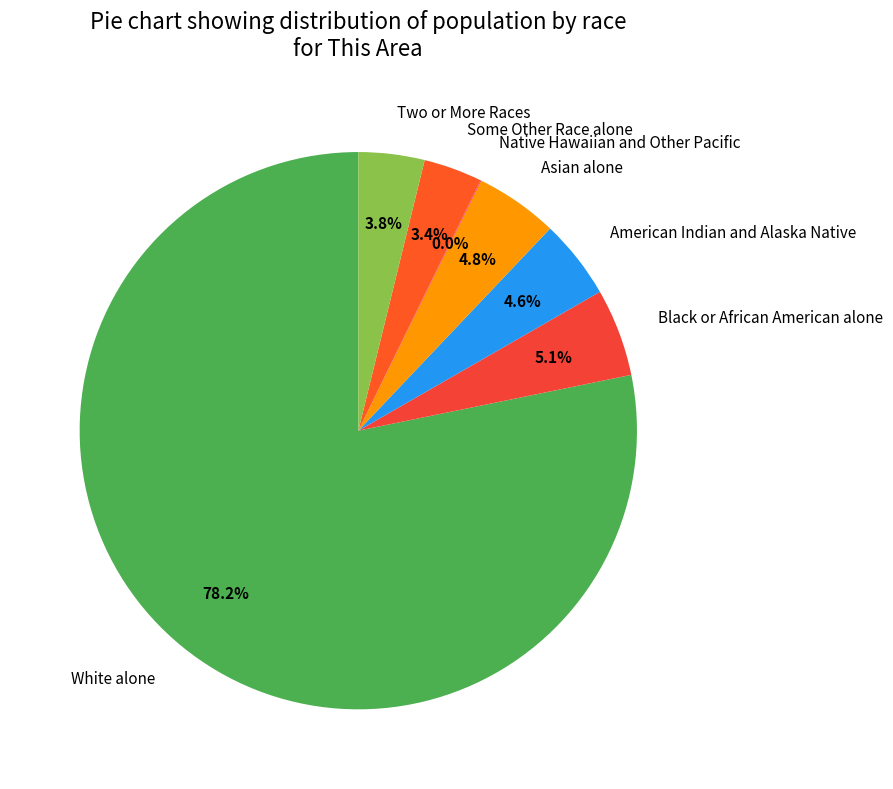

Combined, do Black or African American alone and White alone account for over 50%?

Yes